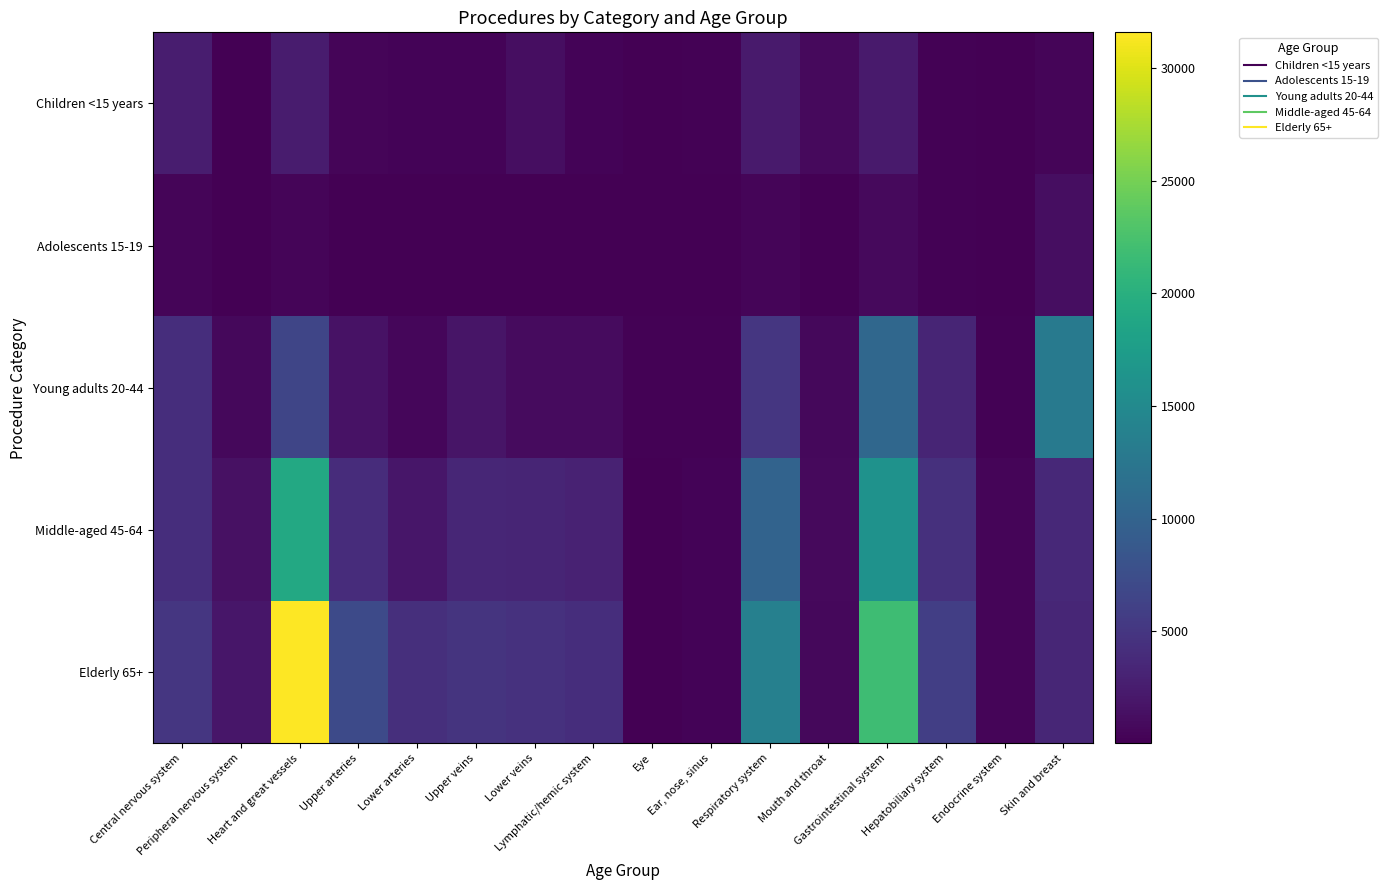

Which series changed the most between Gastrointestinal system and Endocrine system?

Elderly 65+